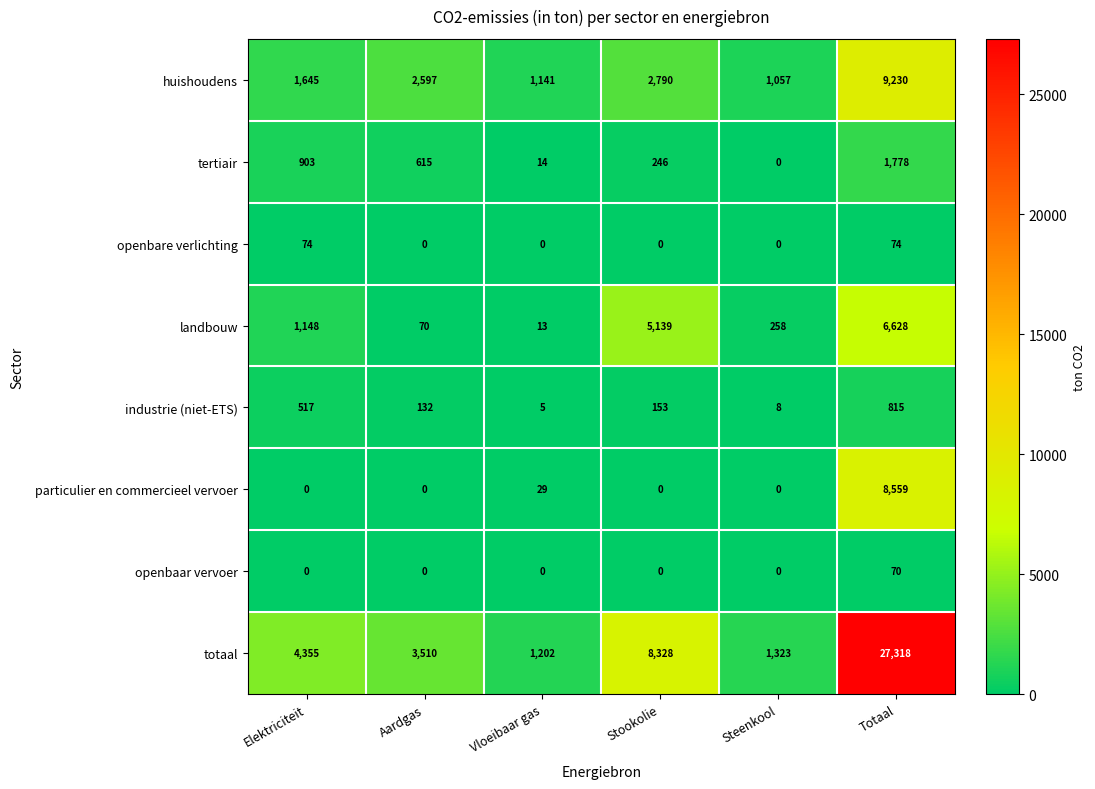

How many categories are shown in the chart?

6